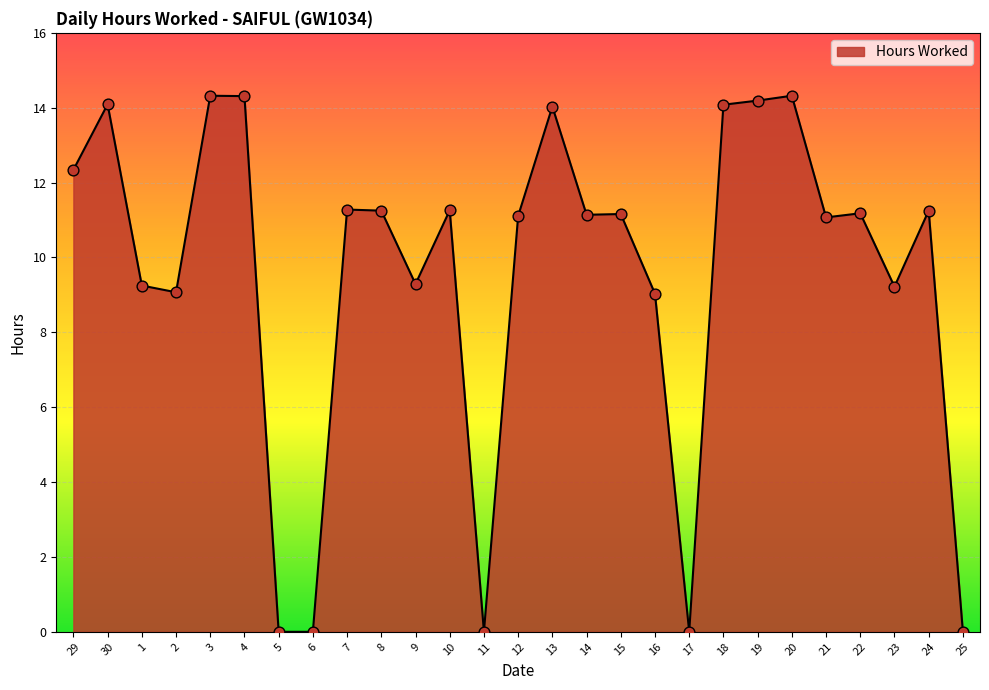

Between 12 and 23, which is larger?

12